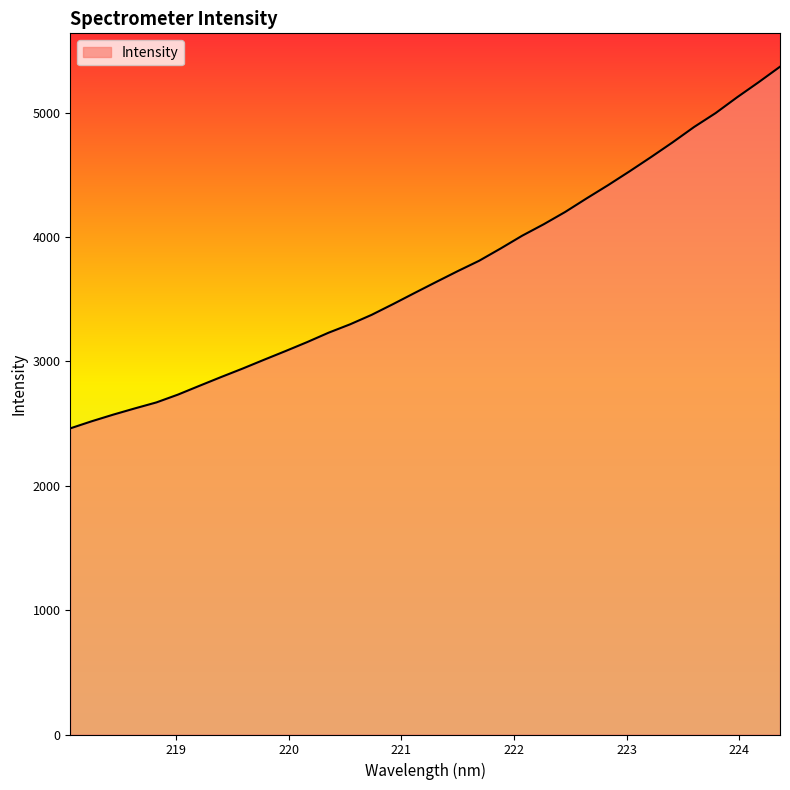

What is the difference between the maximum and minimum values?

2908.1